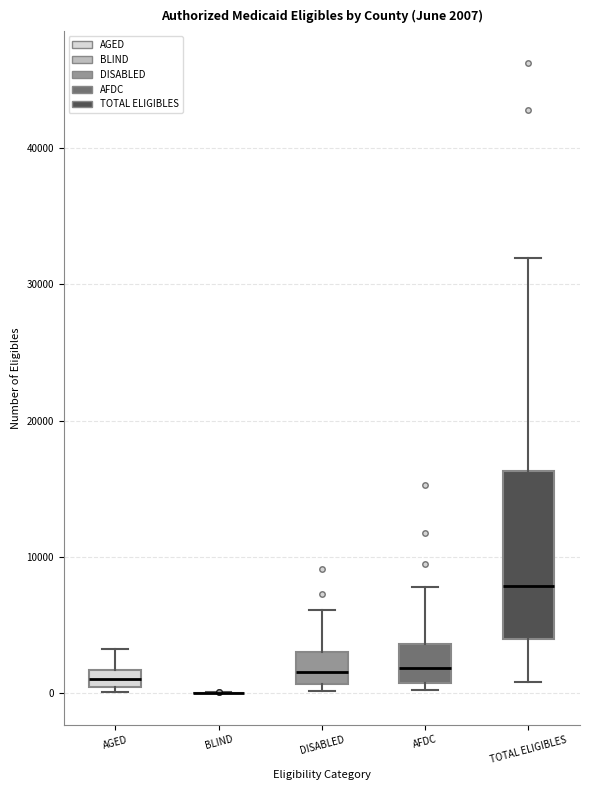

Which box is the tallest, from its lower edge to its upper edge?

TOTAL ELIGIBLES